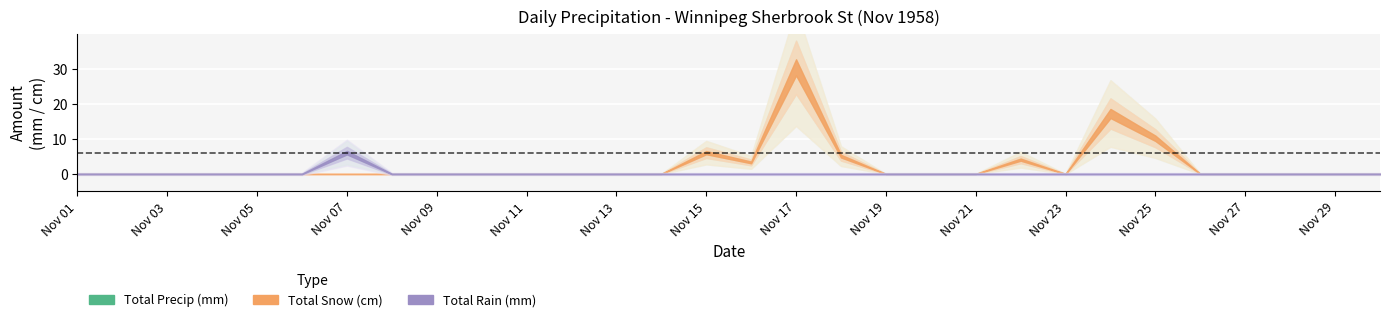

Which category has the highest value in the Total Precip (mm) series?

17